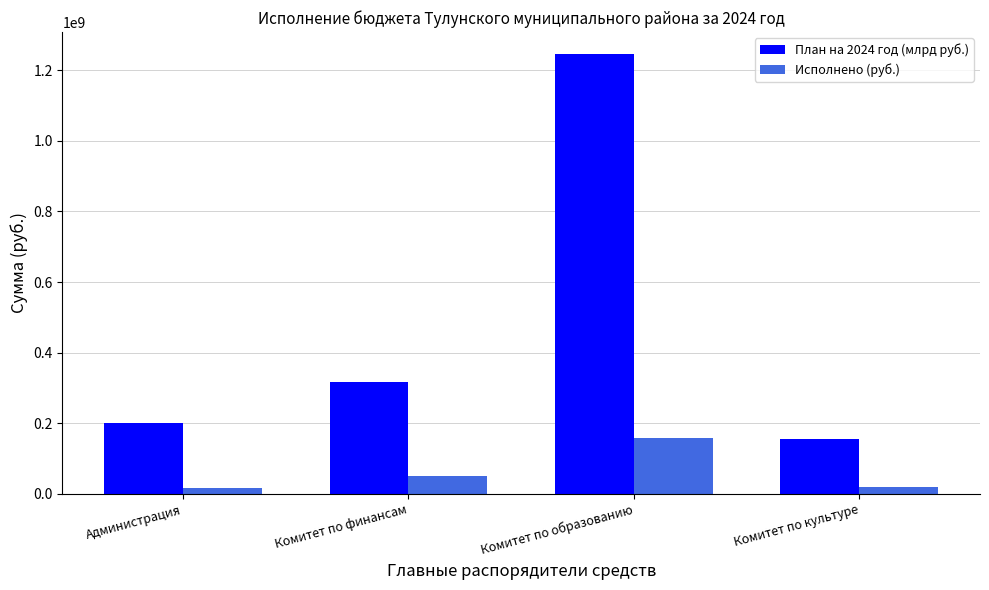

Rank the series by their average value, from lowest to highest.

Исполнено (руб.), План на 2024 год (млрд руб.)